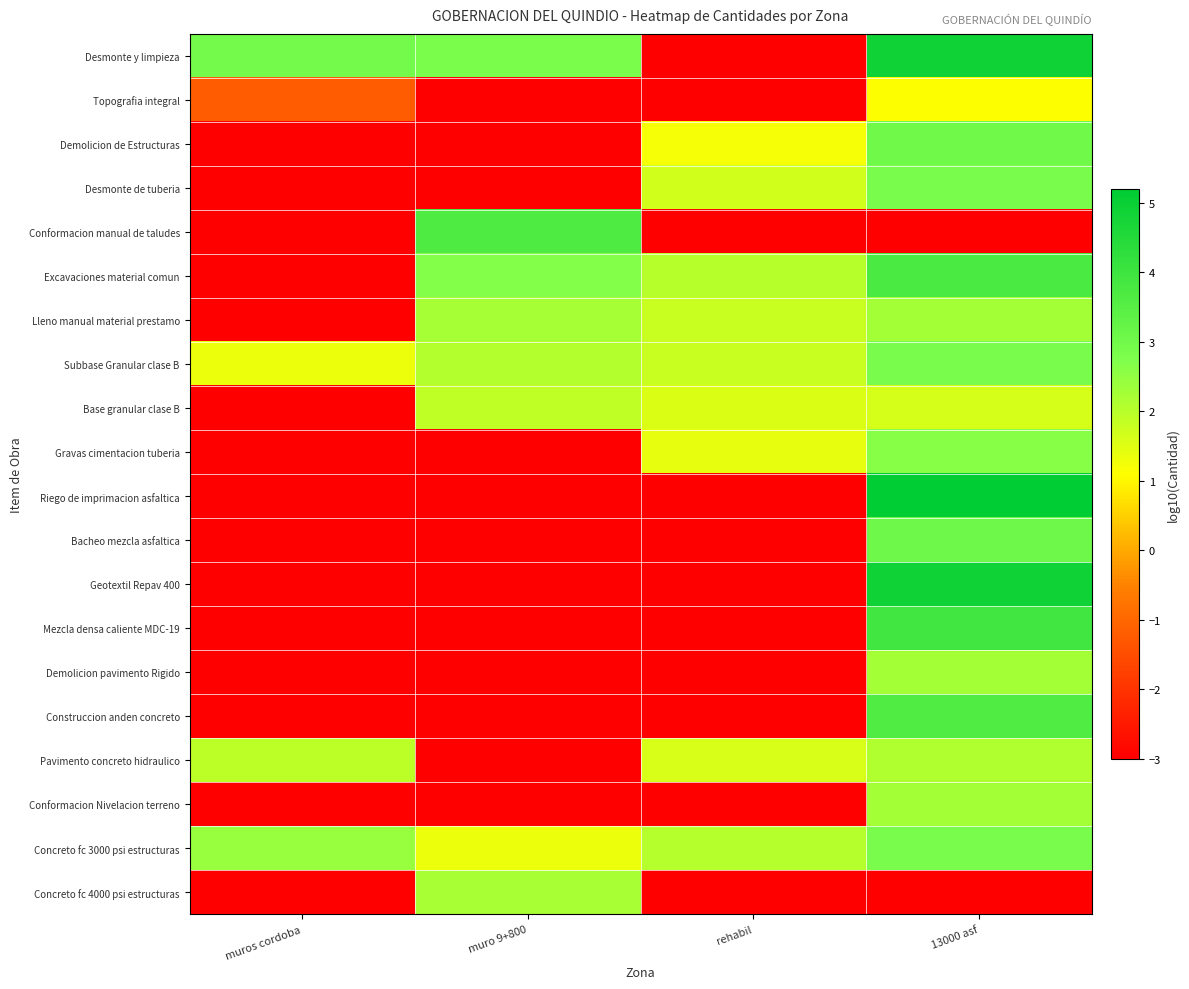

Reading left to right, extract all data points from this chart.

Desmonte y limpieza: muros cordoba=2.9	muro 9+800=2.8	rehabil=-3.0	13000 asf=4.9
Topografia integral: muros cordoba=-1.2	muro 9+800=-3.0	rehabil=-3.0	13000 asf=1.1
Demolicion de Estructuras: muros cordoba=-3.0	muro 9+800=-3.0	rehabil=1.2	13000 asf=3.0
Desmonte de tuberia: muros cordoba=-3.0	muro 9+800=-3.0	rehabil=1.7	13000 asf=2.8
Conformacion manual de taludes: muros cordoba=-3.0	muro 9+800=3.7	rehabil=-3.0	13000 asf=-3.0
Excavaciones material comun: muros cordoba=-3.0	muro 9+800=2.7	rehabil=2.0	13000 asf=3.7
Lleno manual material prestamo: muros cordoba=-3.0	muro 9+800=2.2	rehabil=1.8	13000 asf=2.3
Subbase Granular clase B: muros cordoba=1.3	muro 9+800=2.1	rehabil=1.8	13000 asf=2.8
Base granular clase B: muros cordoba=-3.0	muro 9+800=1.9	rehabil=1.6	13000 asf=1.6
Gravas cimentacion tuberia: muros cordoba=-3.0	muro 9+800=-3.0	rehabil=1.4	13000 asf=2.6
Riego de imprimacion asfaltica: muros cordoba=-3.0	muro 9+800=-3.0	rehabil=-3.0	13000 asf=5.2
Bacheo mezcla asfaltica: muros cordoba=-3.0	muro 9+800=-3.0	rehabil=-3.0	13000 asf=3.1
Geotextil Repav 400: muros cordoba=-3.0	muro 9+800=-3.0	rehabil=-3.0	13000 asf=4.9
Mezcla densa caliente MDC-19: muros cordoba=-3.0	muro 9+800=-3.0	rehabil=-3.0	13000 asf=3.9
Demolicion pavimento Rigido: muros cordoba=-3.0	muro 9+800=-3.0	rehabil=-3.0	13000 asf=2.3
Construccion anden concreto: muros cordoba=-3.0	muro 9+800=-3.0	rehabil=-3.0	13000 asf=3.6
Pavimento concreto hidraulico: muros cordoba=1.9	muro 9+800=-3.0	rehabil=1.6	13000 asf=2.1
Conformacion Nivelacion terreno: muros cordoba=-3.0	muro 9+800=-3.0	rehabil=-3.0	13000 asf=2.3
Concreto fc 3000 psi estructuras: muros cordoba=2.4	muro 9+800=1.3	rehabil=2.0	13000 asf=2.8
Concreto fc 4000 psi estructuras: muros cordoba=-3.0	muro 9+800=2.2	rehabil=-3.0	13000 asf=-3.0